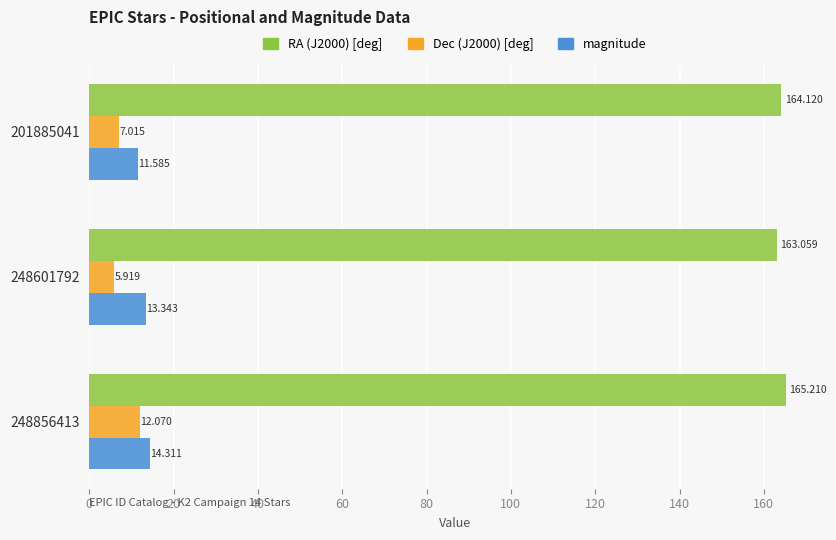

Is the value of Dec (J2000) [deg] at 248856413 greater than the value of RA (J2000) [deg] at 248601792?

No